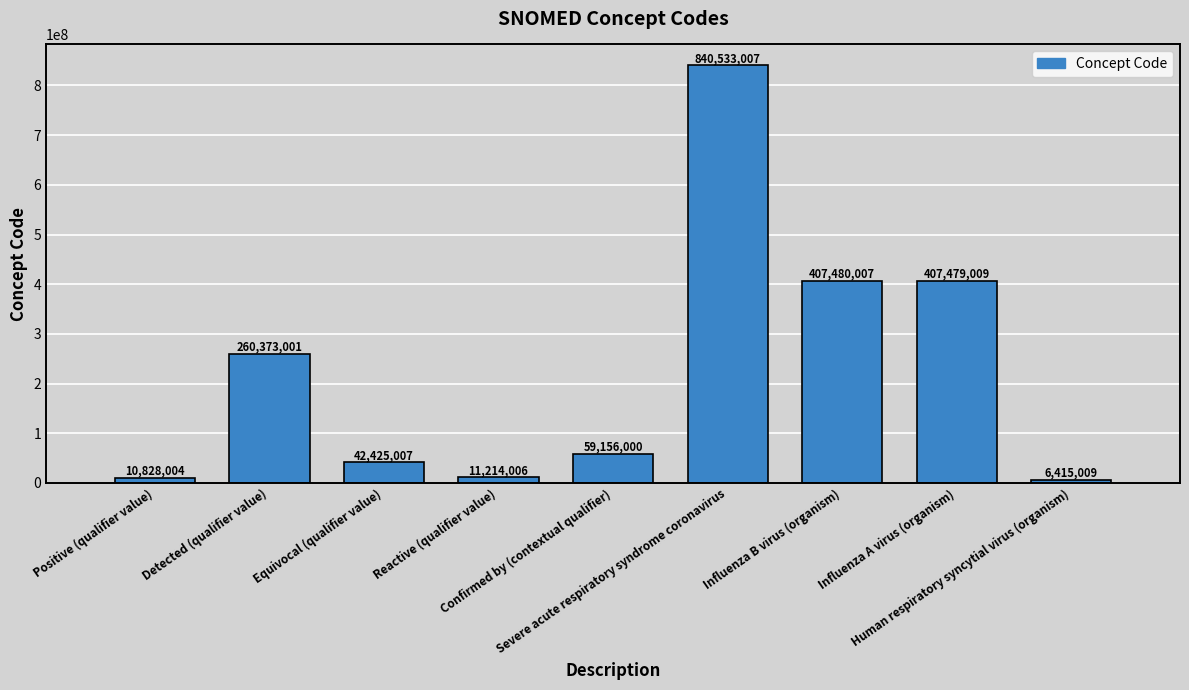

At which label does the data first exceed 59156000?

Detected (qualifier value)